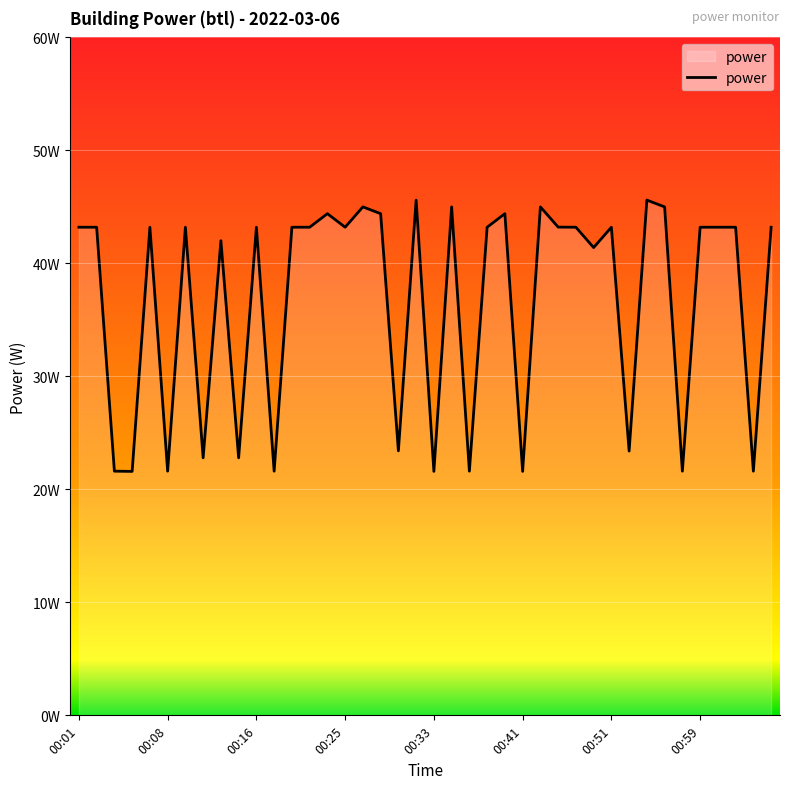

Does the chart display data point markers on the line(s)?

No